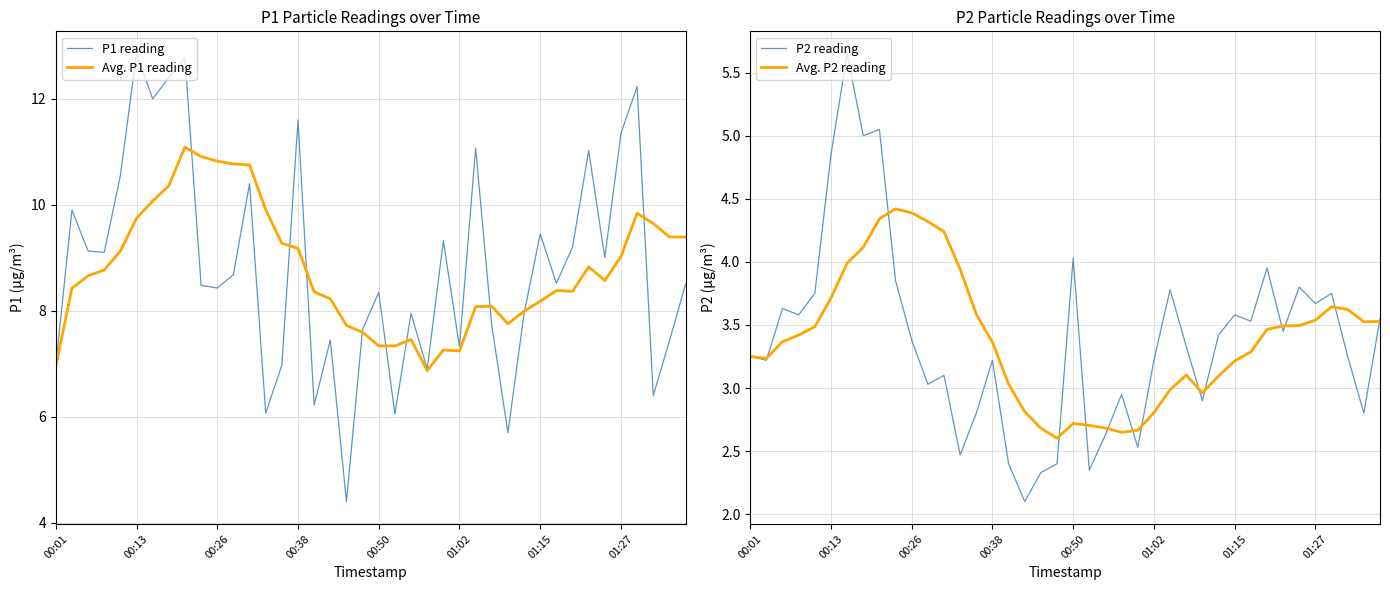

At 11, list the series in order from smallest to largest.

P2 reading, Avg. P2 reading, P1 reading, Avg. P1 reading